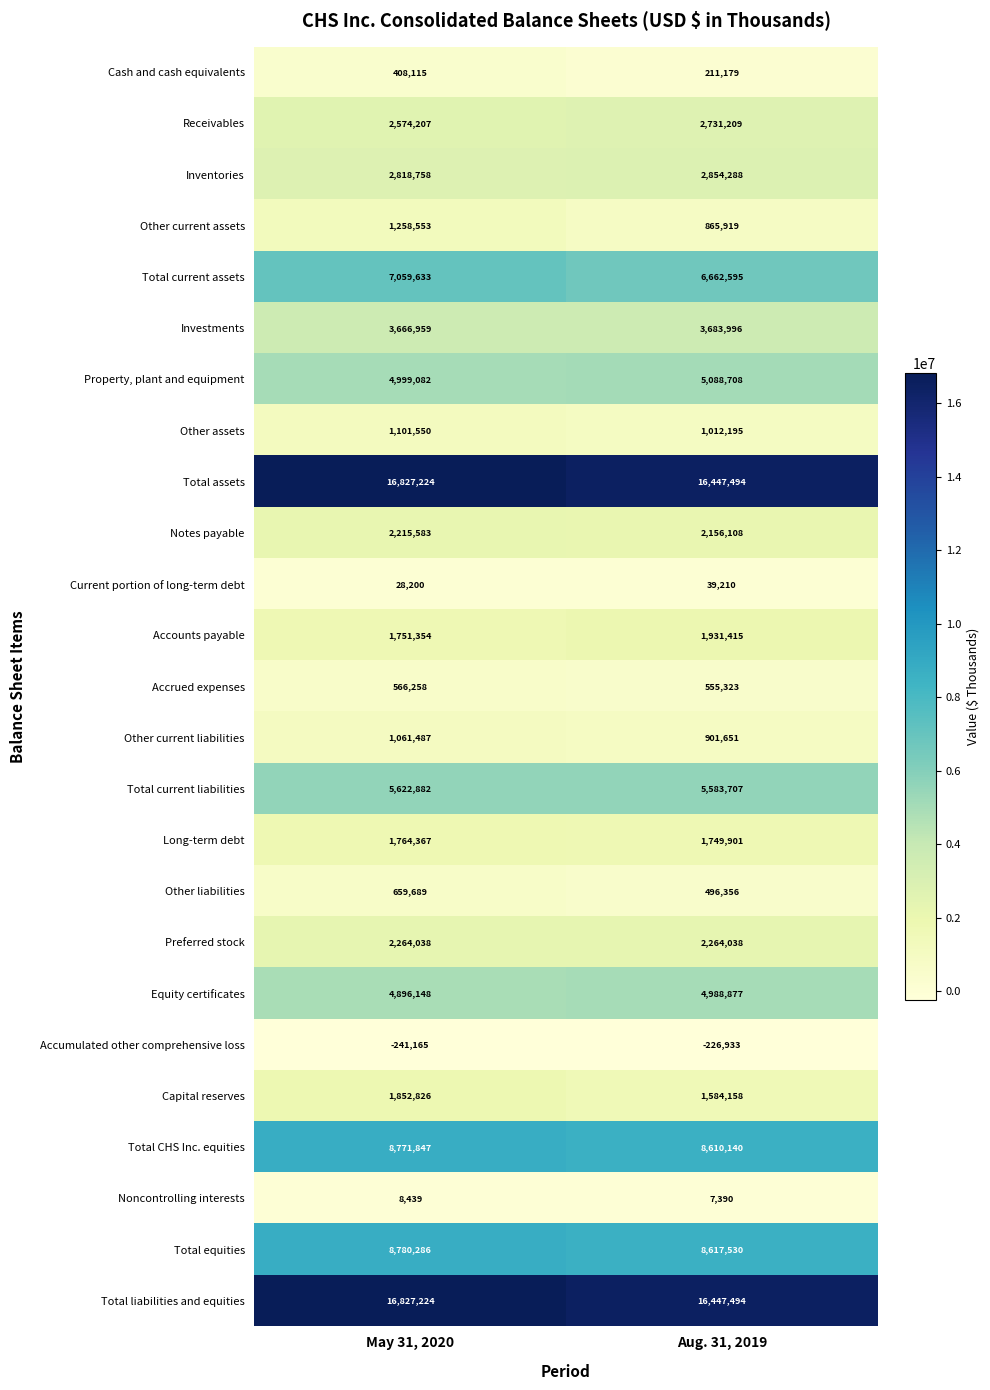

List the labels in order of Total CHS Inc. equities value, largest first.

May 31, 2020, Aug. 31, 2019